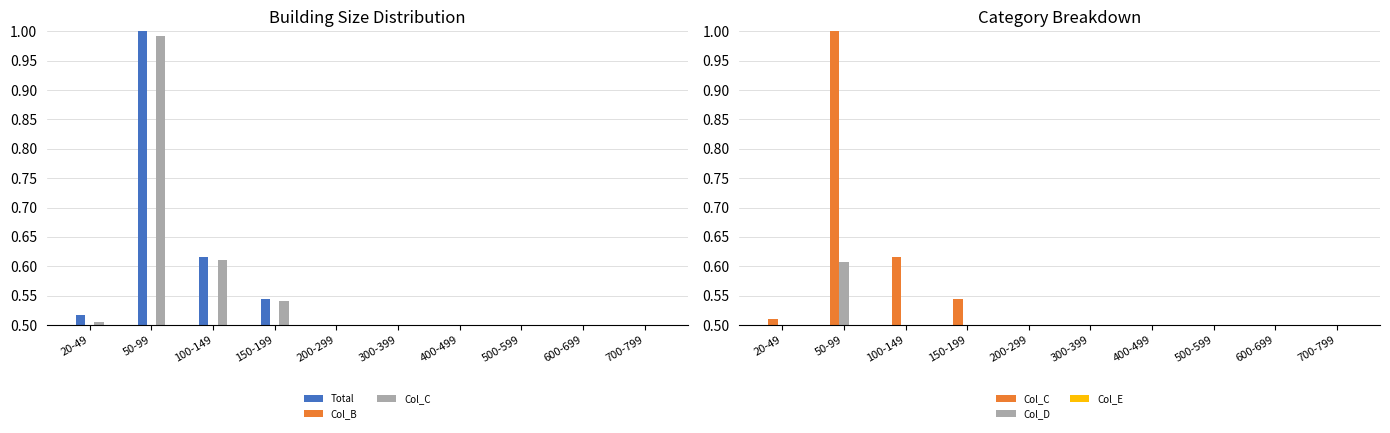

Reading right to left, list all the values displayed in this chart.

Total: 700-799=0.0	600-699=0.1	500-599=0.1	400-499=0.2	300-399=0.3	200-299=0.5	150-199=0.5	100-149=0.6	50-99=1.0	20-49=0.5
Col_B: 700-799=0.0	600-699=0.0	500-599=0.1	400-499=0.1	300-399=0.2	200-299=0.2	150-199=0.2	100-149=0.1	50-99=0.1	20-49=0.0
Col_C: 700-799=0.0	600-699=0.1	500-599=0.1	400-499=0.2	300-399=0.3	200-299=0.5	150-199=0.5	100-149=0.6	50-99=1.0	20-49=0.5
Col_D: 700-799=0.0	600-699=0.1	500-599=0.1	400-499=0.1	300-399=0.3	200-299=0.4	150-199=0.4	100-149=0.4	50-99=0.6	20-49=0.3
Col_E: 700-799=0.0	600-699=0.0	500-599=0.1	400-499=0.1	300-399=0.3	200-299=0.3	150-199=0.3	100-149=0.3	50-99=0.4	20-49=0.1